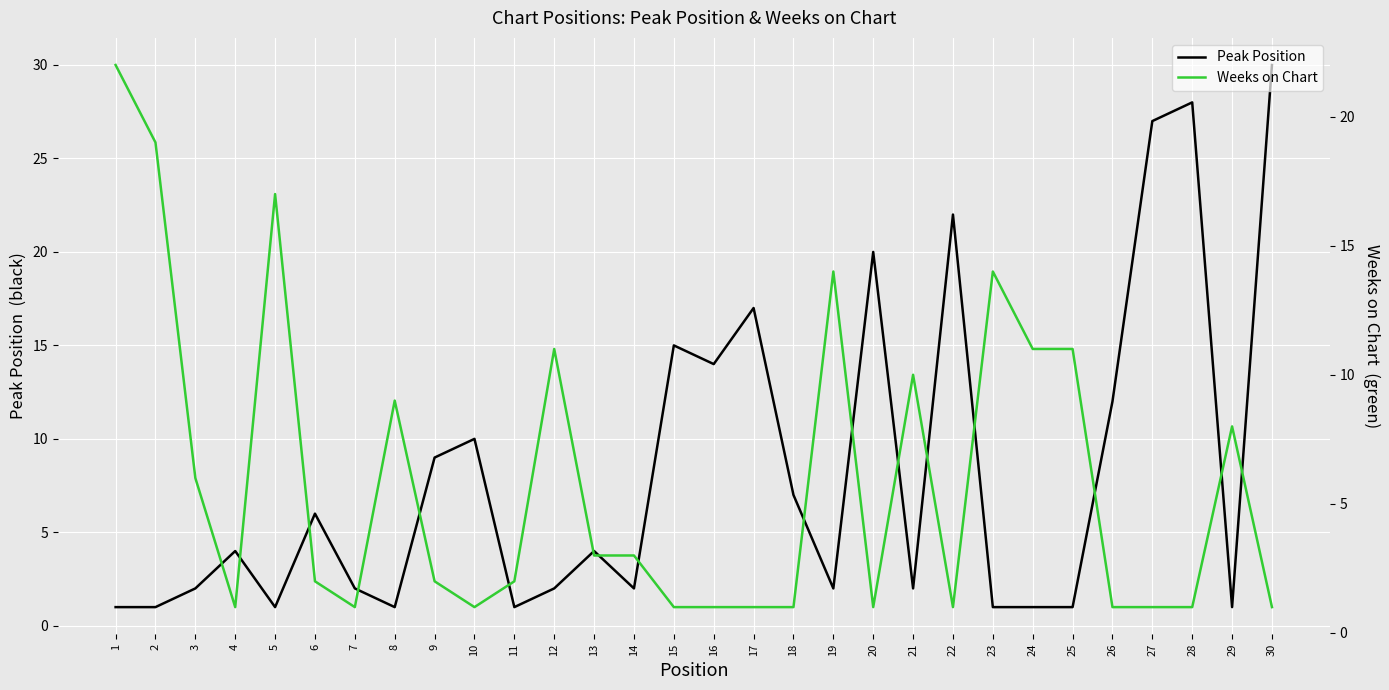

In Weeks on Chart, how many points are higher than both neighbors (excluding endpoints)?

7